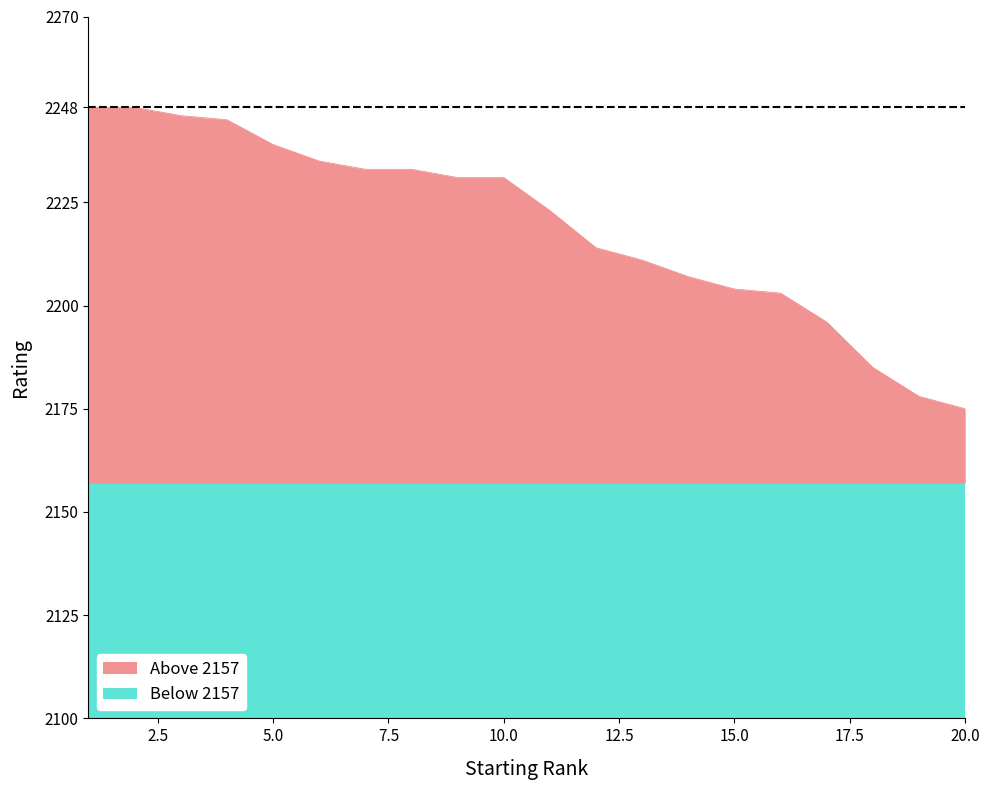

The value at 5 is 2239. True or false?

True